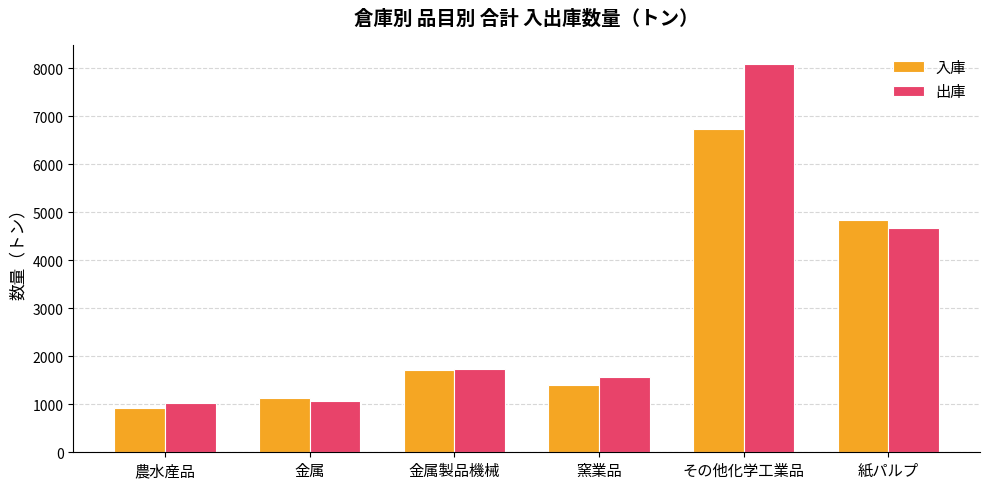

What is the difference between the maximum and minimum values in the 出庫 series?

7065.2